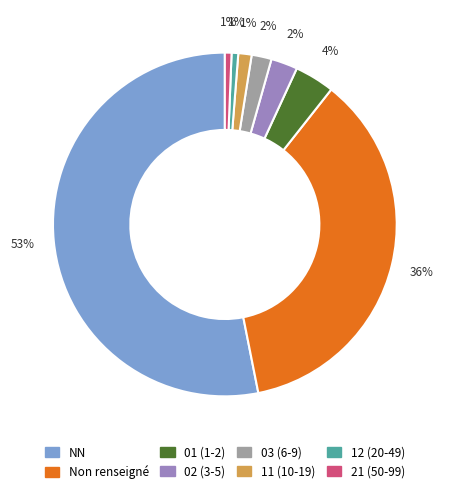

To the nearest percent, what is the difference between the largest and smallest slice percentages?

52%